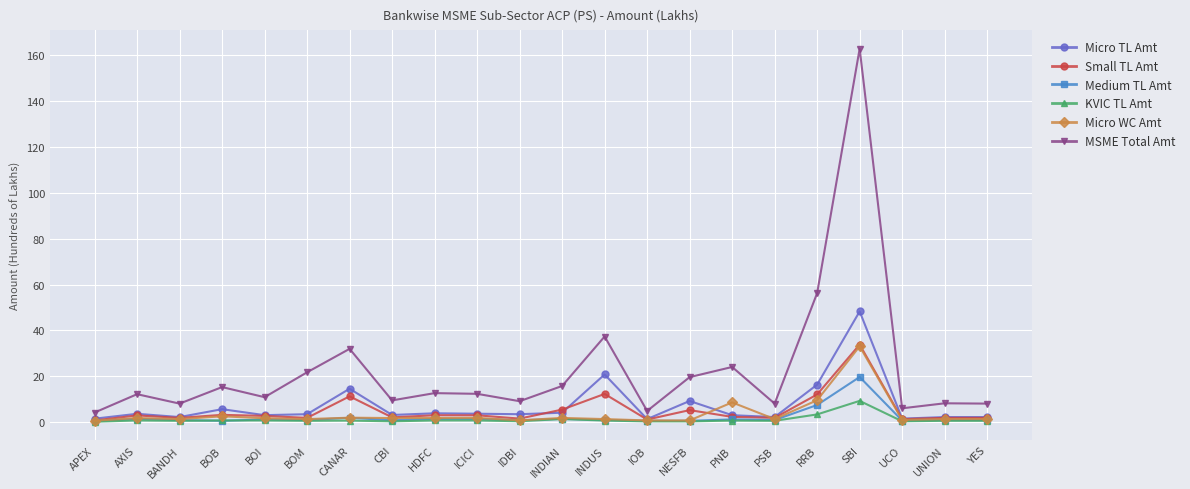

What is the approximate value of Small TL Amt at PSB?

1.9